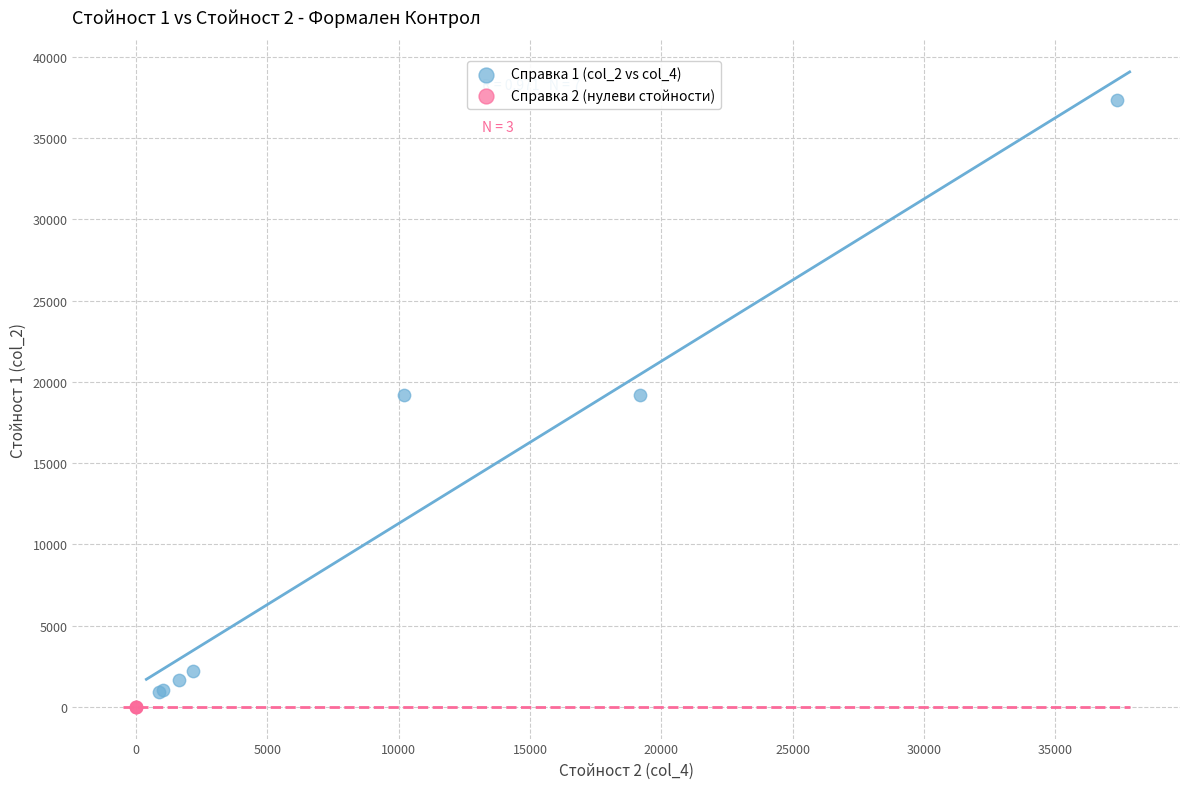

Which series contains the highest Y value?

Справка 1 (col_2 vs col_4)